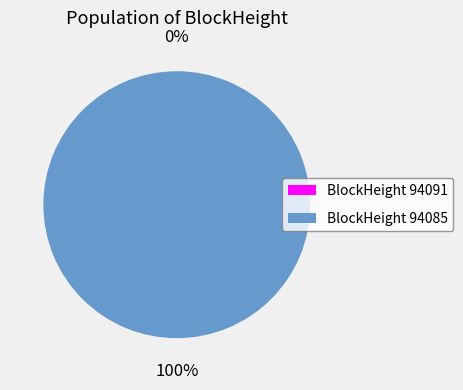

The 94085 slice represents 100% of the pie. True or false?

True